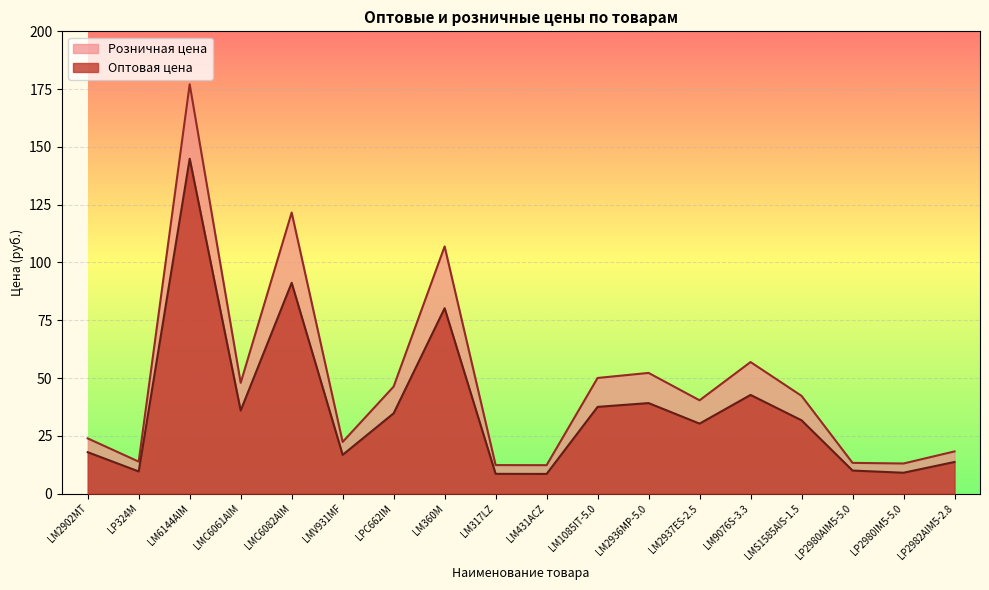

Between LM431ACZ and LP2980AIM5-5.0, which series saw the biggest shift?

Оптовая цена